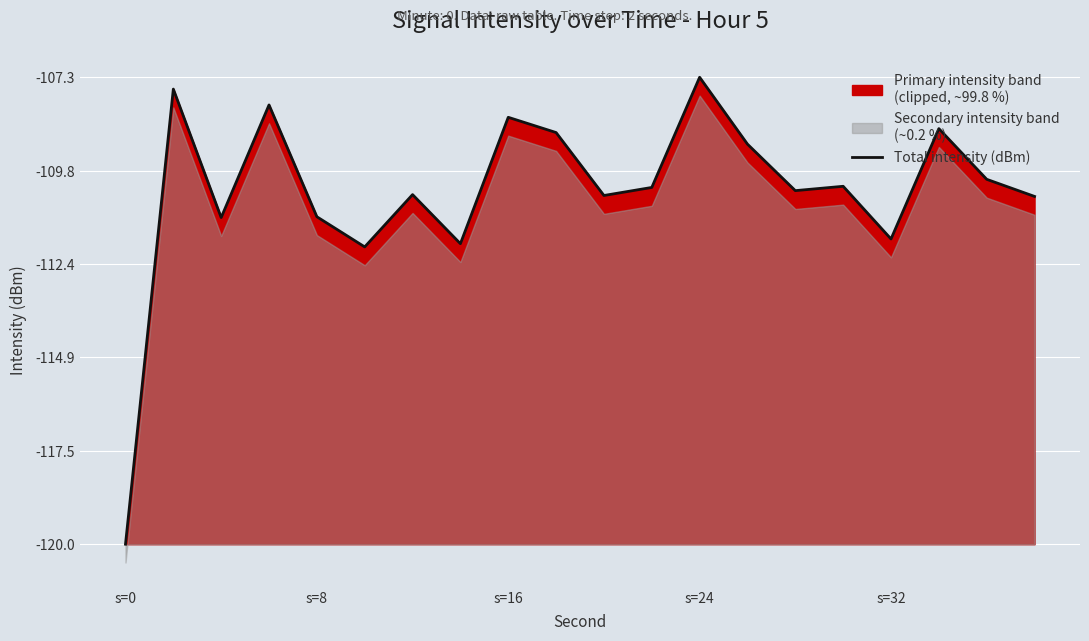

What is the maximum value for Total intensity (dBm)?

-107.3